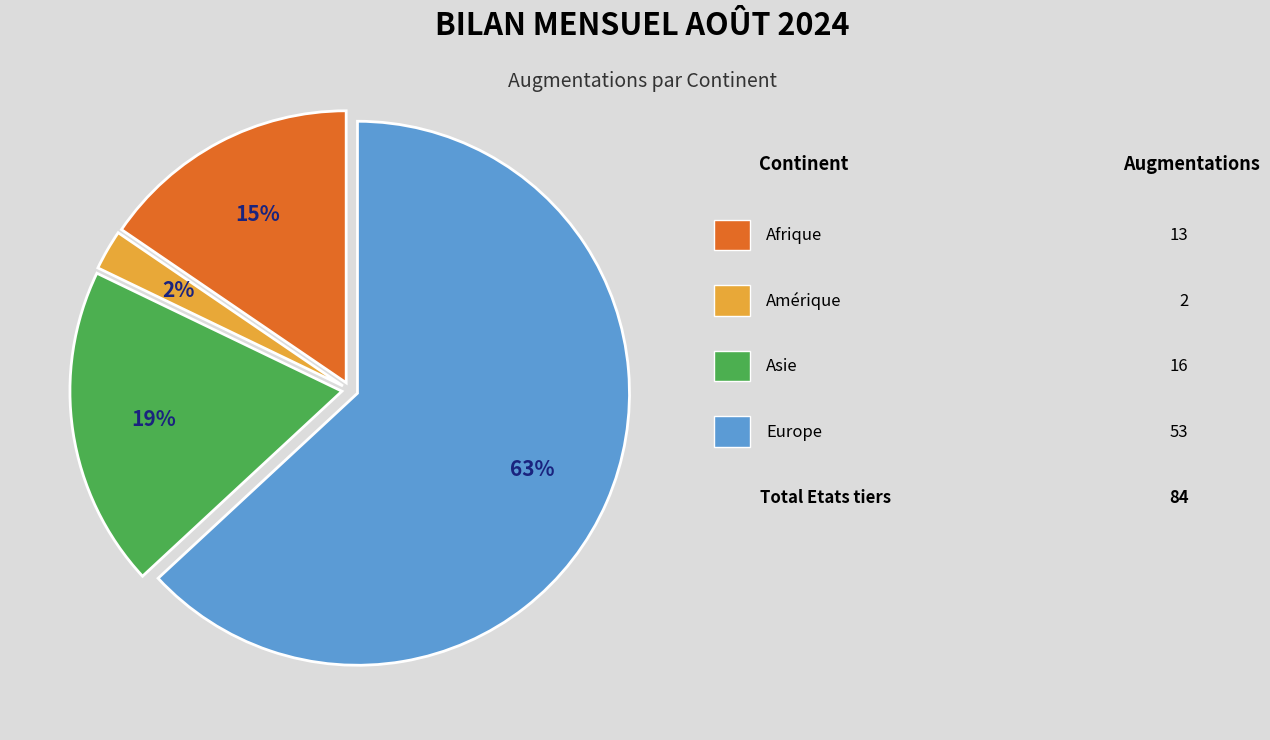

Is there any slice that represents more than half of the pie?

Yes